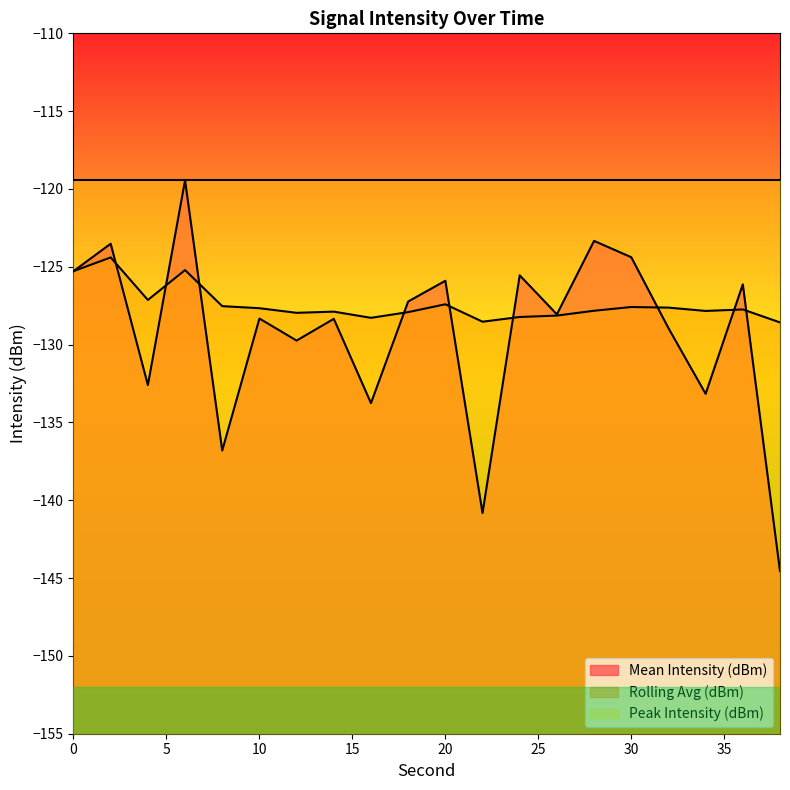

What is the average value of the Rolling Avg (dBm) series?

-127.4